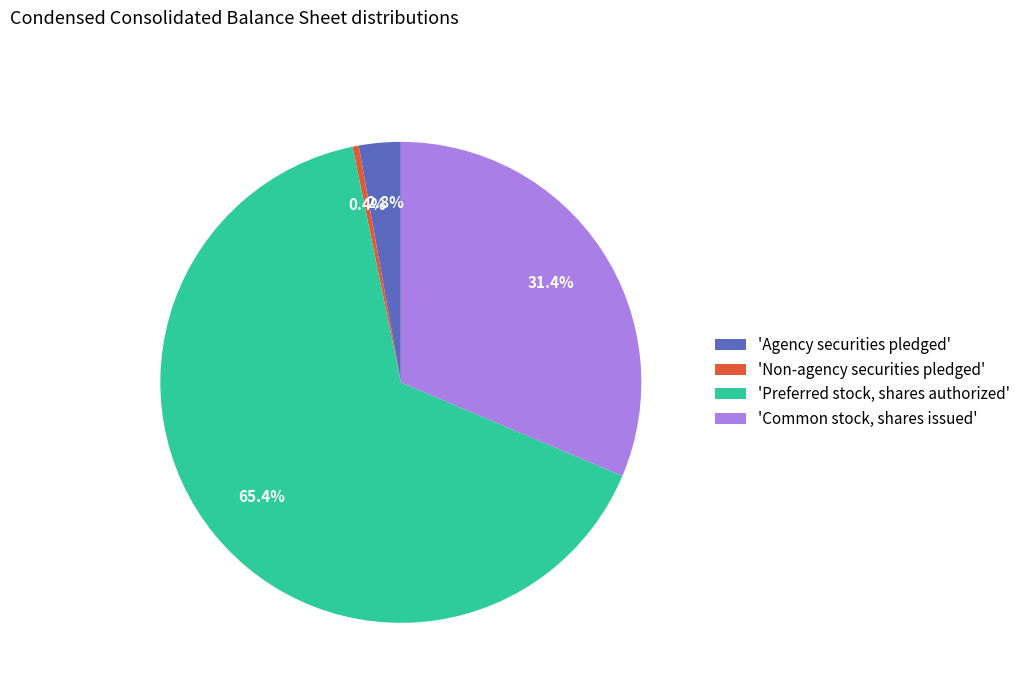

Rank the categories by value from lowest to highest.

'Non-agency securities pledged', 'Agency securities pledged', 'Common stock, shares issued', 'Preferred stock, shares authorized'